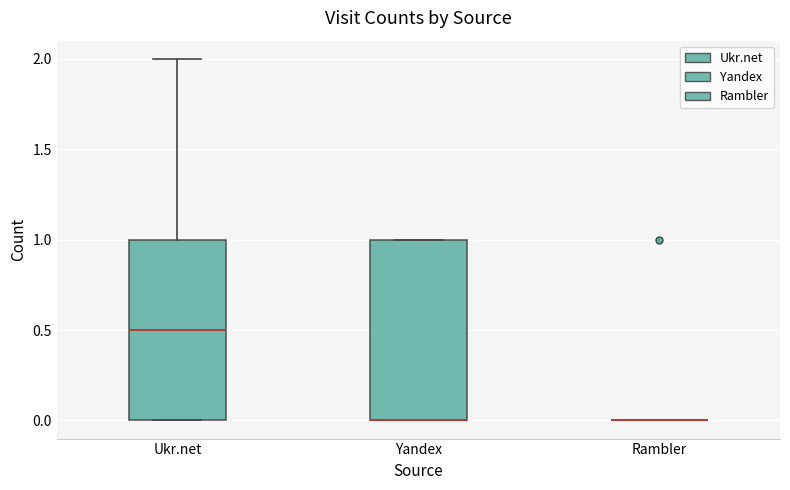

Reading left to right, read every box against the y-axis: the position of its median line, the range the box covers, and the ends of its whiskers. The values are not printed on the chart, so give them approximately, as read against the axis.

Ukr.net: median 0.5, box 0.0 to 1.0, whiskers 0.0 to 2.0
Yandex: median 0.0 (drawn on the box's lower edge), box 0.0 to 1.0, whiskers 0.0 to 1.0
Rambler: box collapsed to a line at 0.0, whiskers 0.0 to 0.0